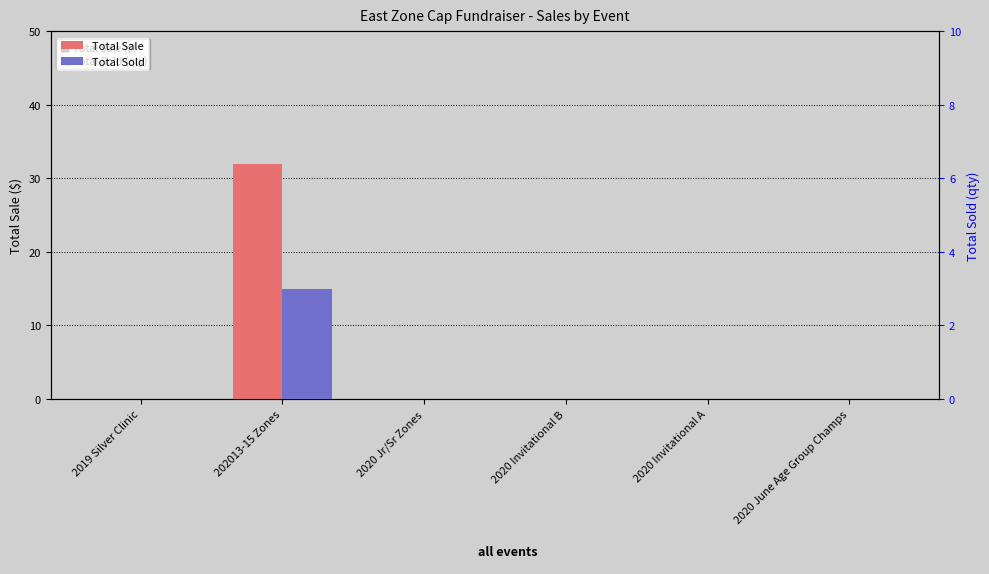

List the series in order of their peak value, lowest first.

Total Sold, Total Sale